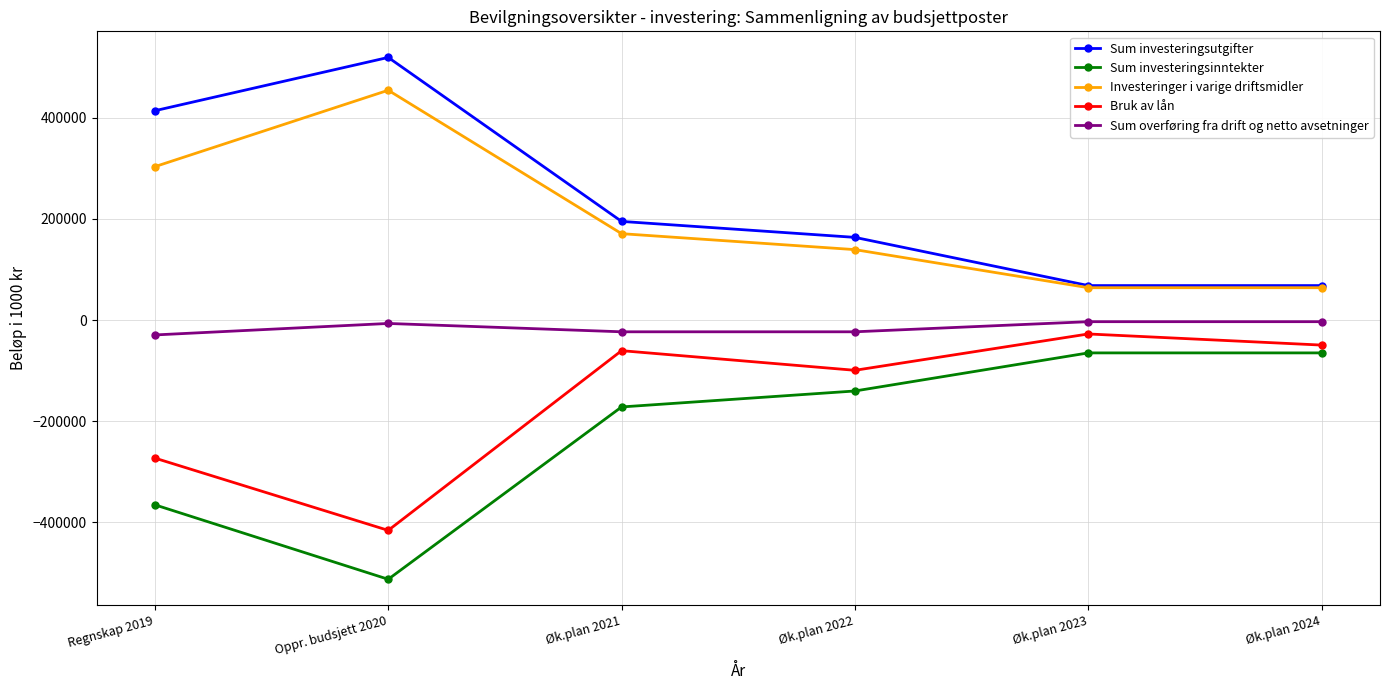

True or false: Sum overføring fra drift og netto avsetninger and Bruk av lån cross at least once.

False